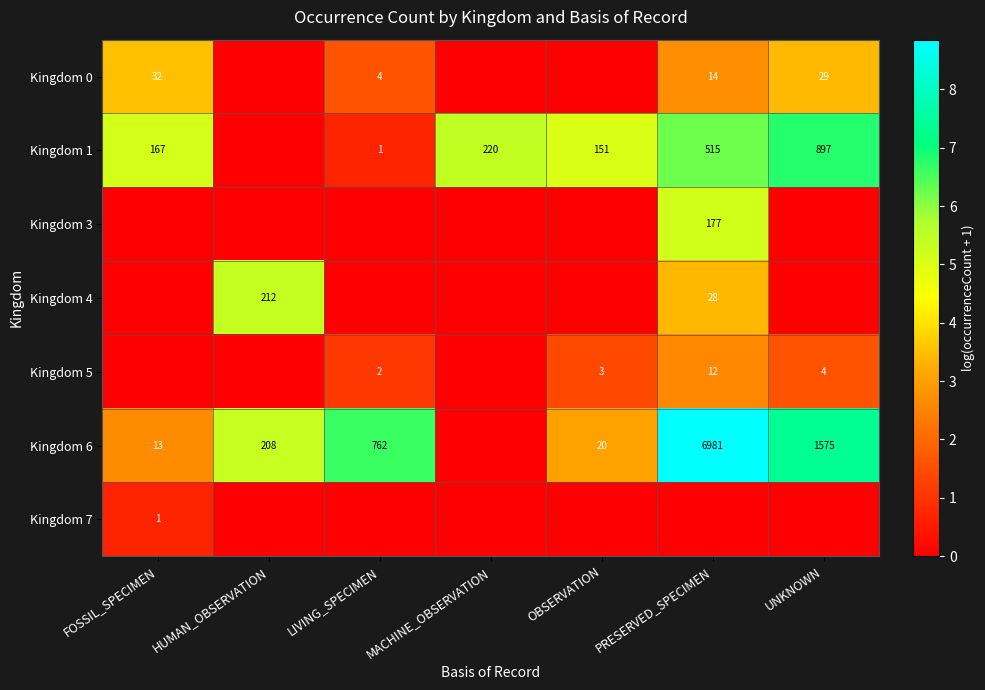

The Kingdom 6 series shows 6981 at PRESERVED_SPECIMEN. True or false?

True